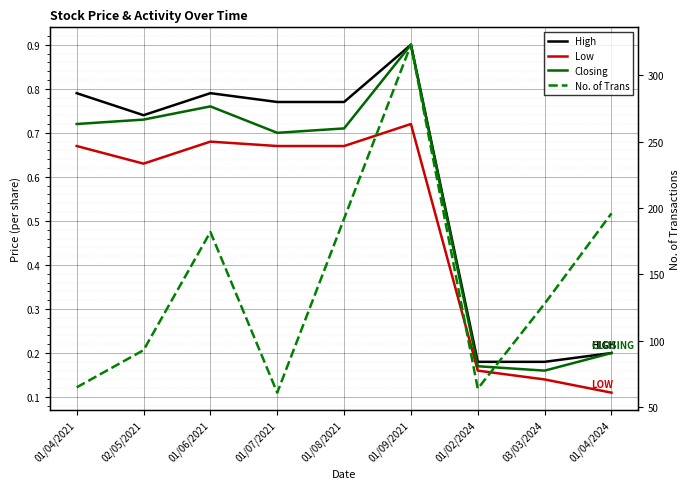

Where is the first local maximum for No. of Trans?

01/06/2021